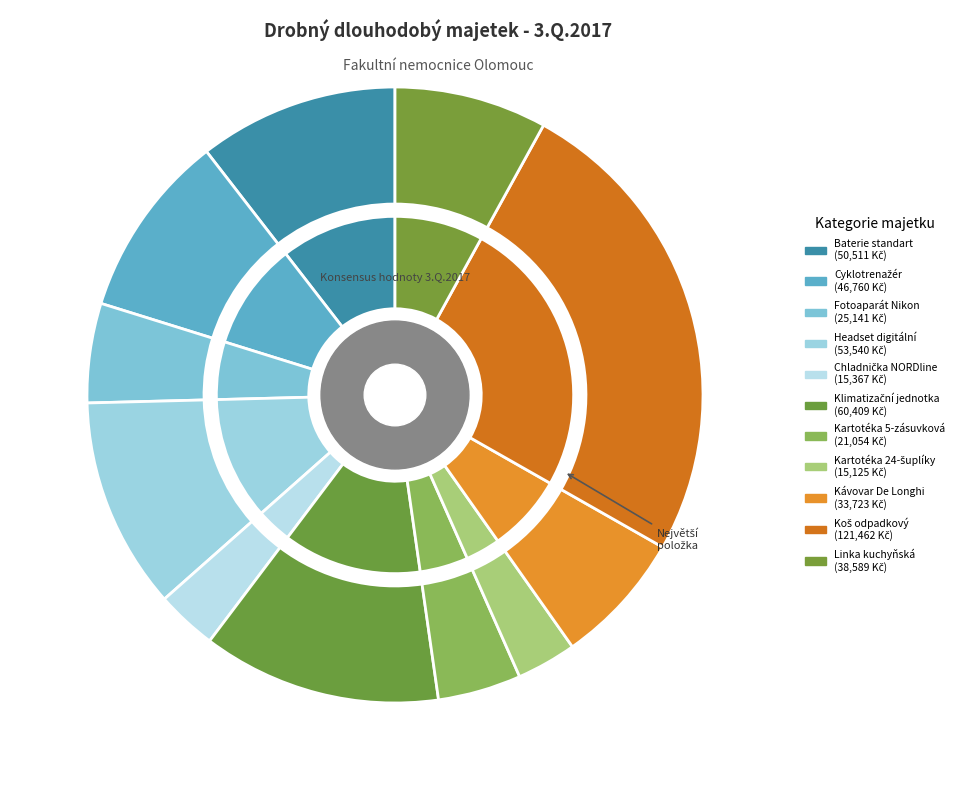

Does any single category account for the majority?

No